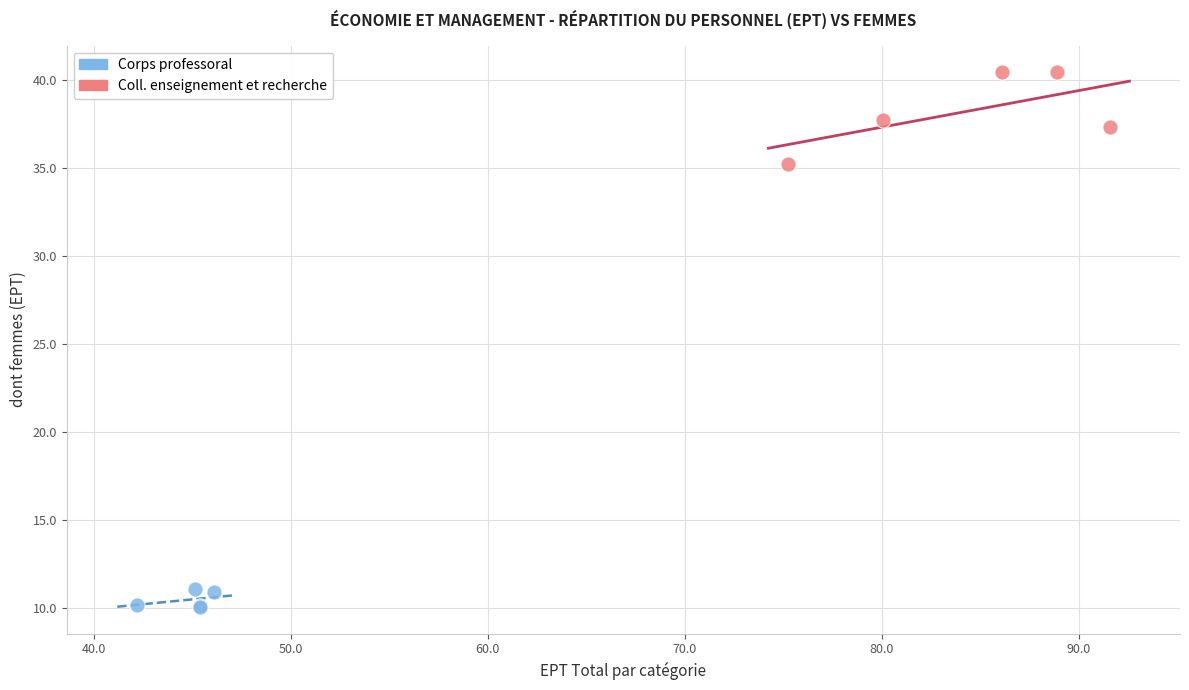

Which series contains the lowest Y value?

Corps professoral